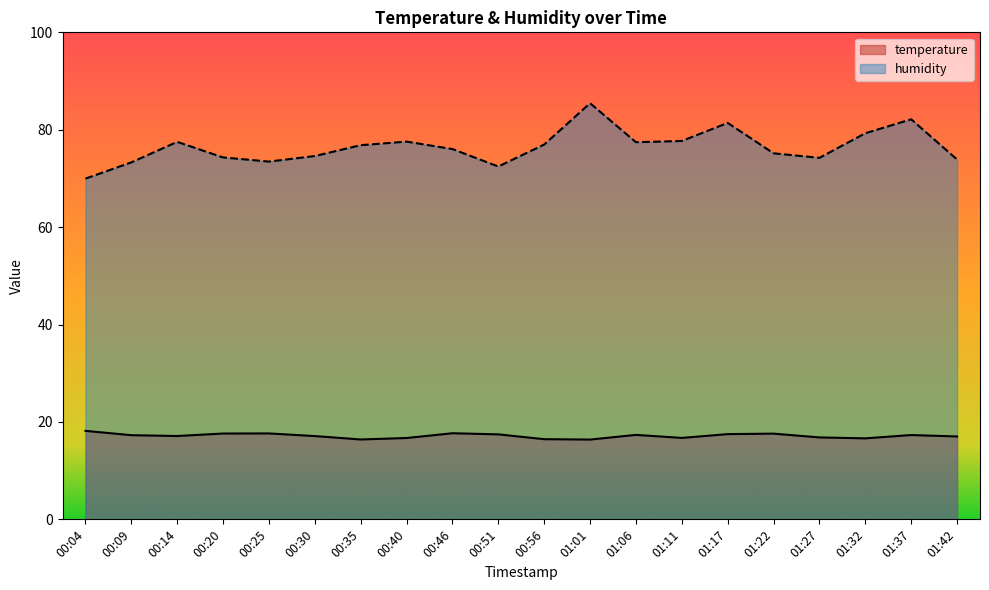

Reading left to right, list all the values displayed in this chart.

temperature: 18.2	17.3	17.1	17.6	17.6	17.1	16.4	16.7	17.7	17.4	16.5	16.4	17.3	16.7	17.5	17.6	16.8	16.6	17.3	17.0
humidity: 70.0	73.3	77.5	74.3	73.5	74.6	76.8	77.6	76.0	72.5	77.0	85.4	77.4	77.7	81.4	75.2	74.2	79.3	82.1	73.9